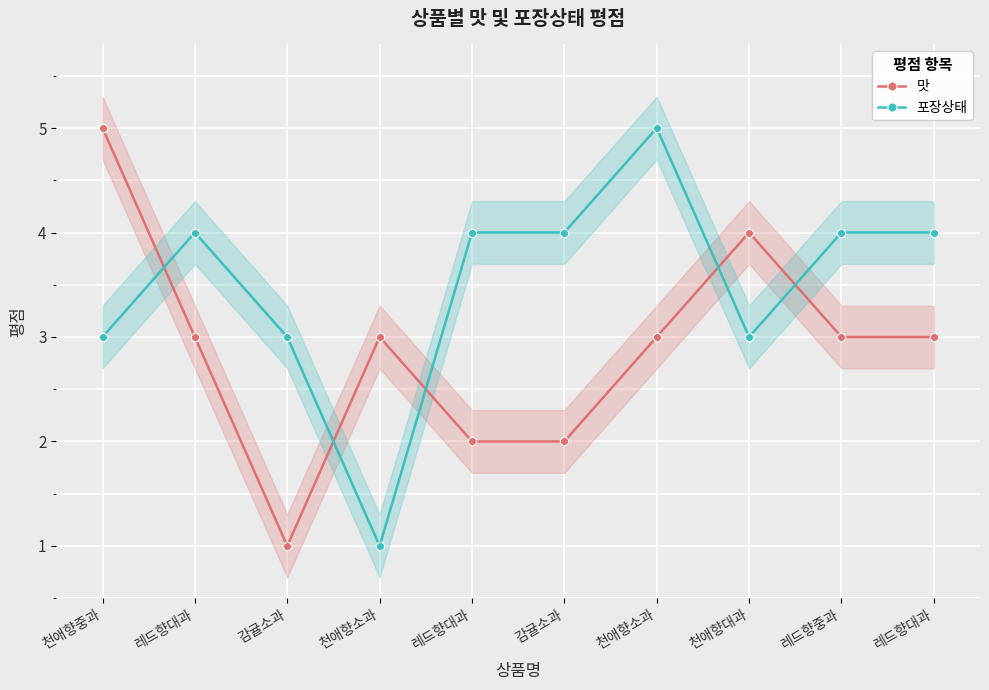

What is the difference between the highest and lowest values at 천애향중과?

2